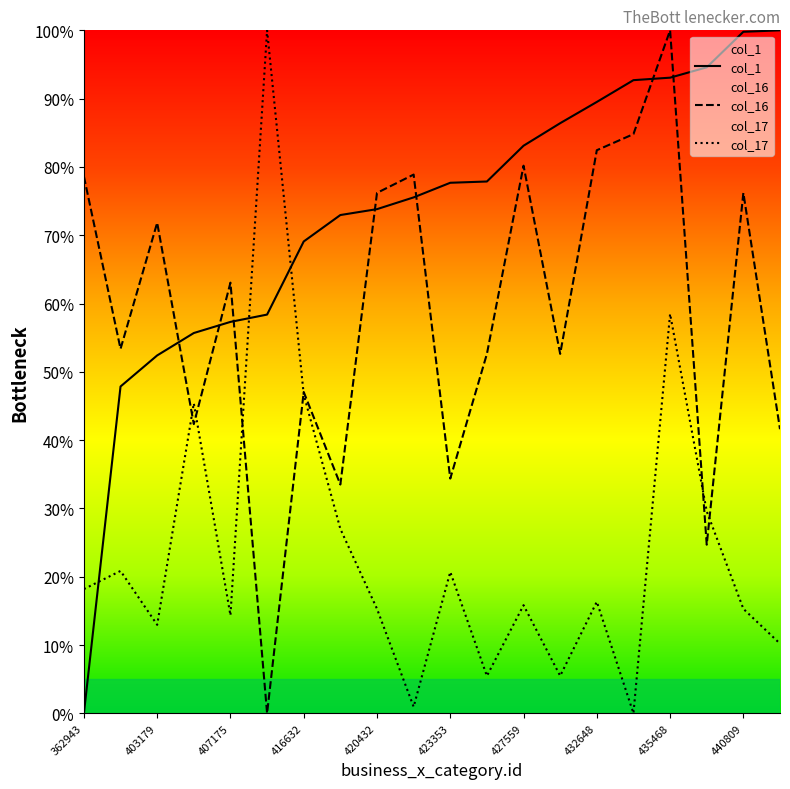

Which series has the widest spread of values?

col_1